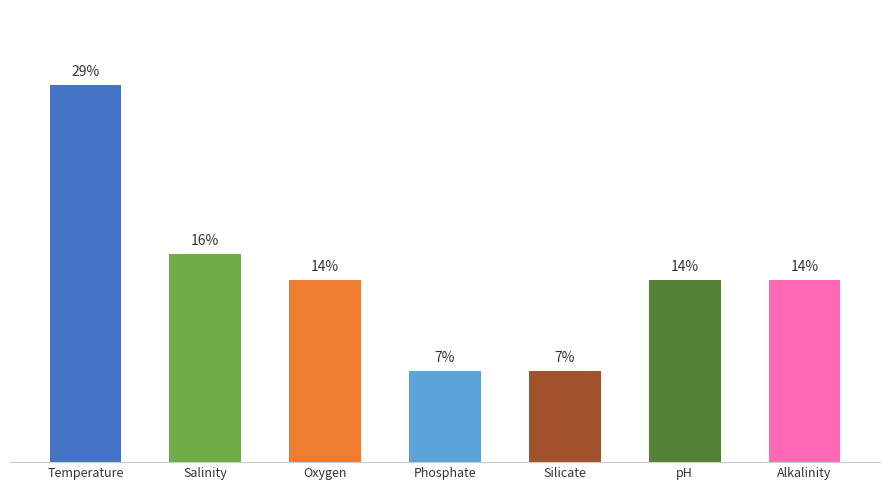

At which label is the value closest to 18?

Salinity